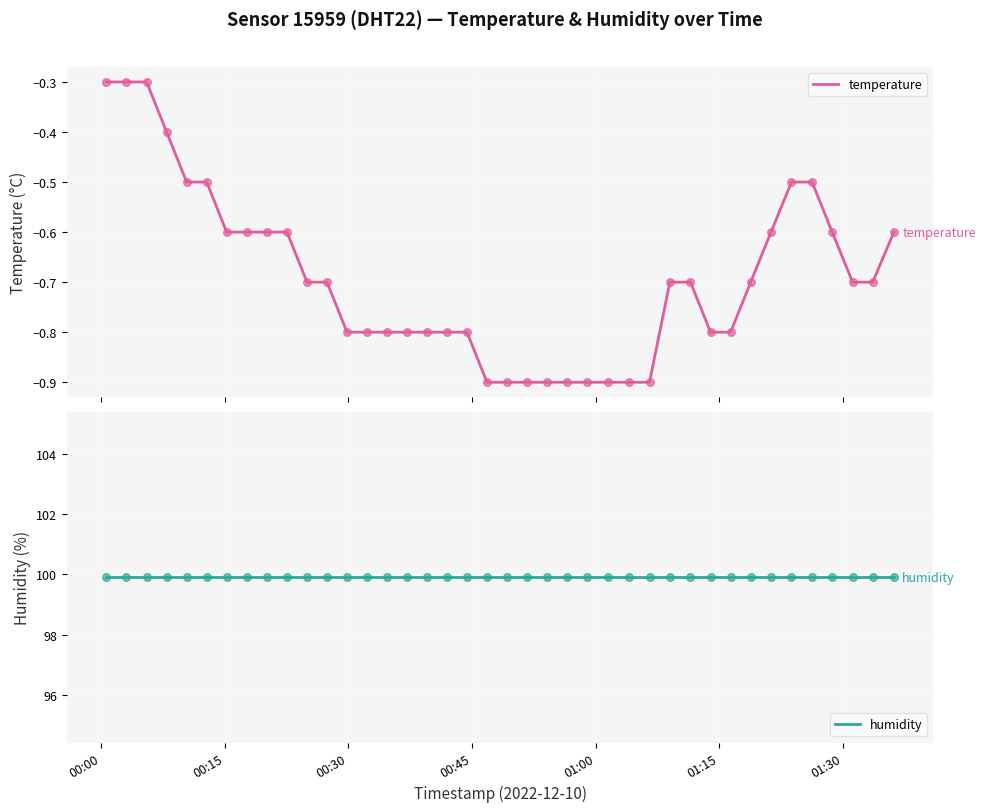

At how many categories does at least one series exceed 19?

40